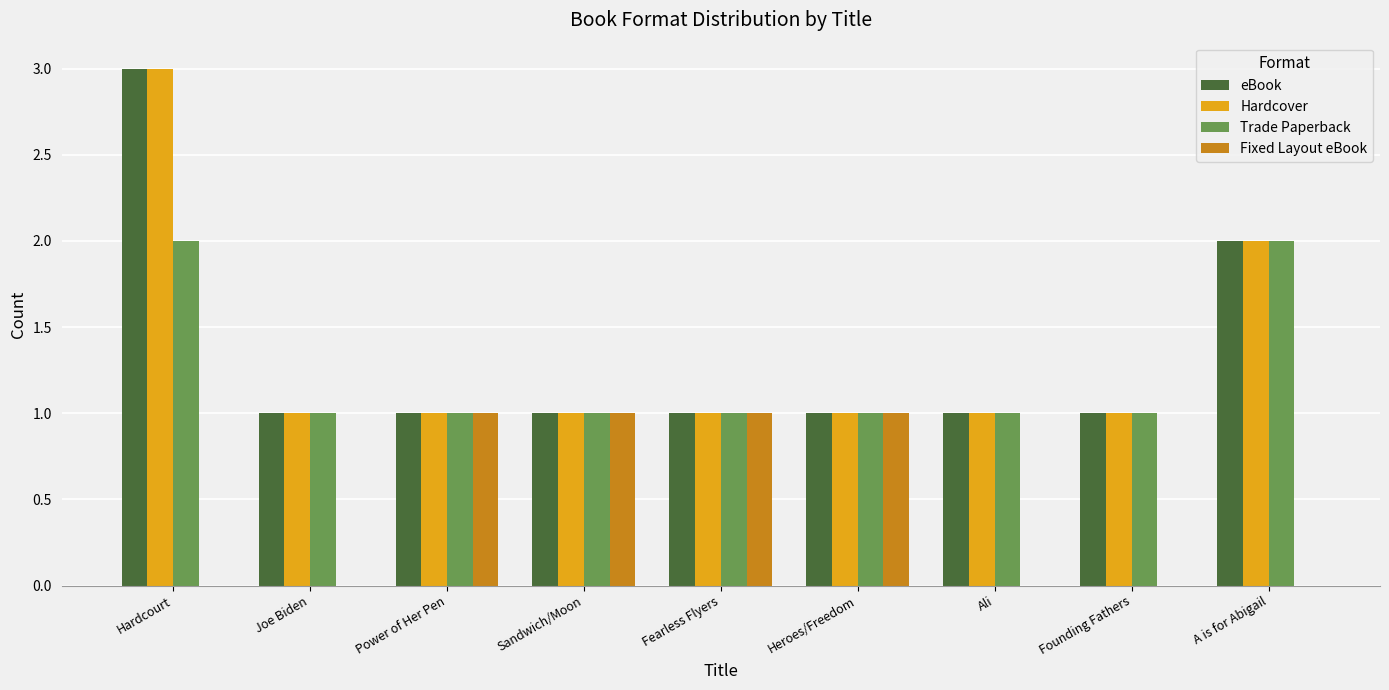

What is the sum of all Trade Paperback values?

11